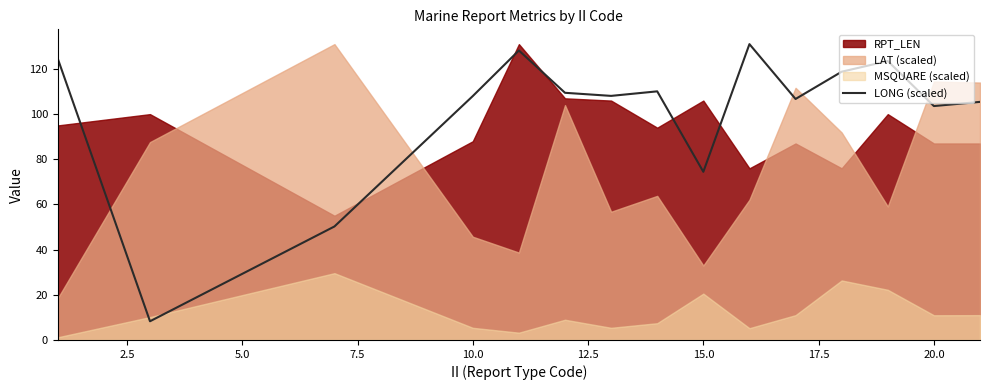

How many data points does each series have?

15